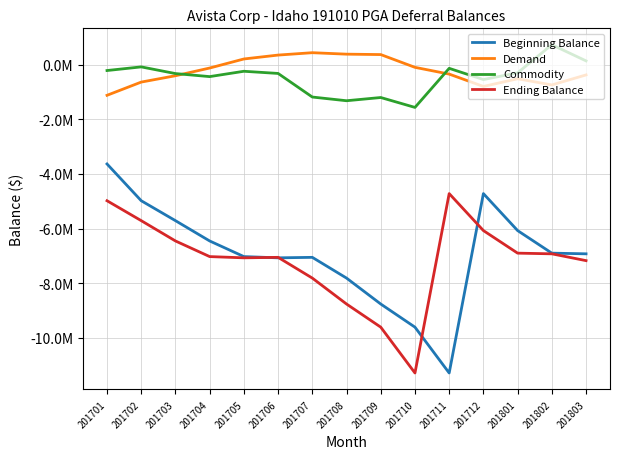

What is the difference between the maximum and second lowest values in the Demand series?

1234914.4